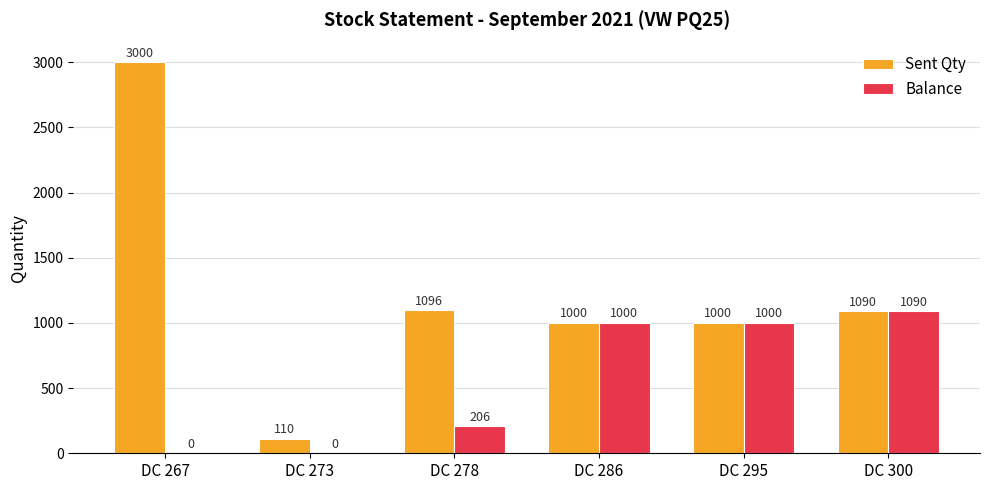

What is the sum of the Balance values at DC 278 and DC 273?

206